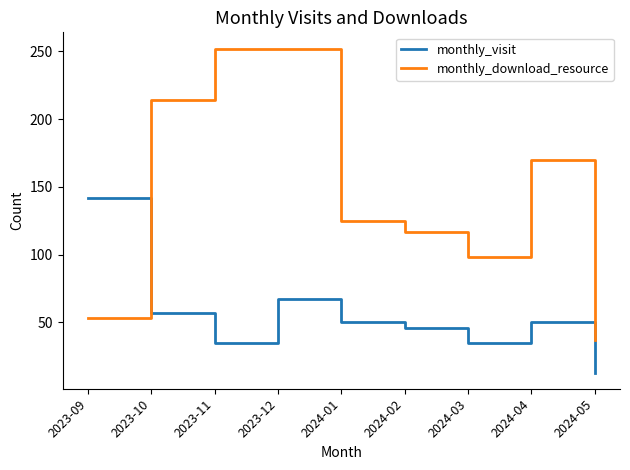

What is the difference between the maximum and minimum values in the monthly_download_resource series?

215